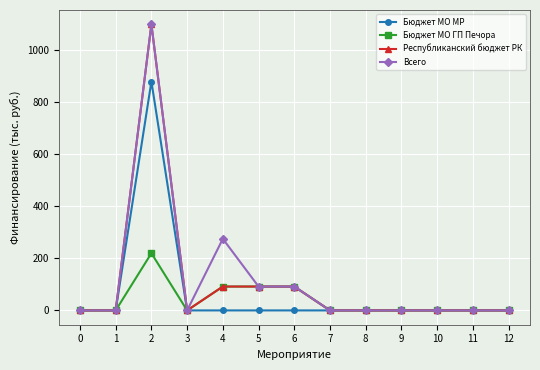

True or false: Бюджет МО МР has more than 0 interior local peaks.

True